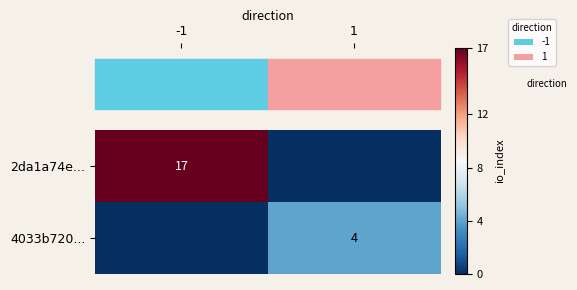

Which series has the largest total across all categories?

2da1a74e...